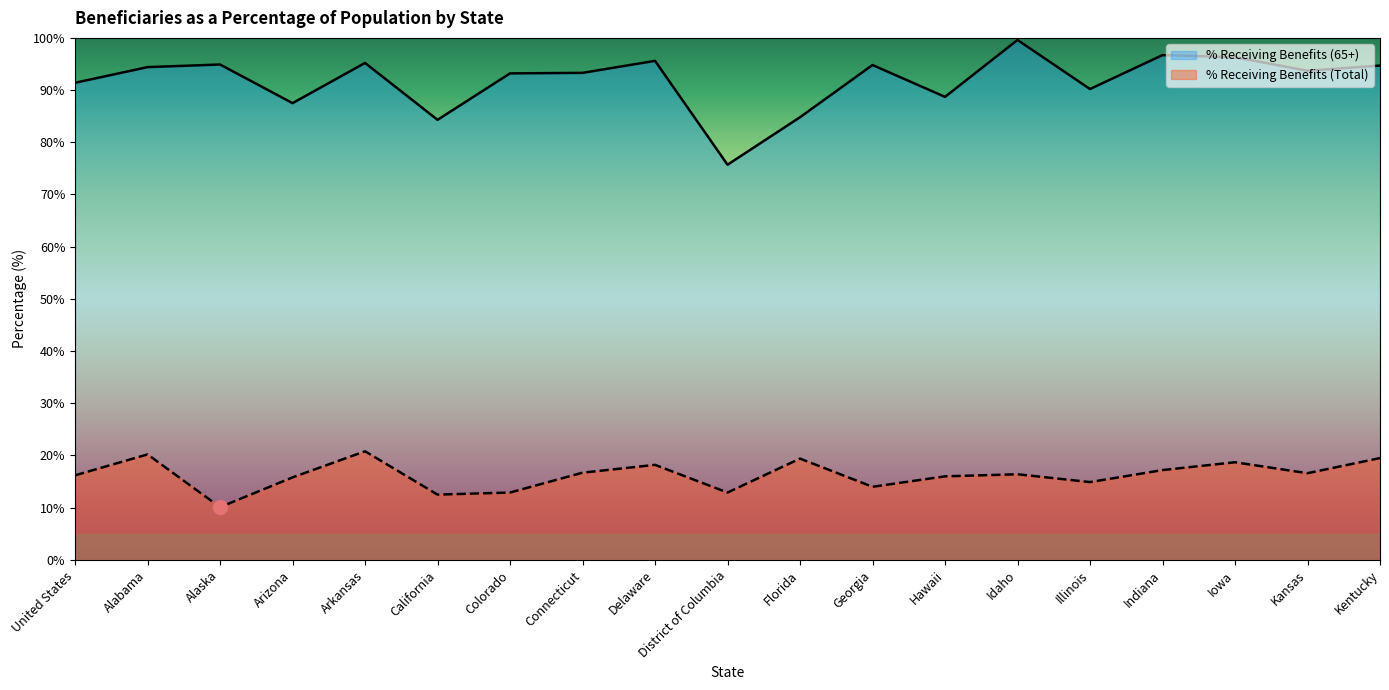

True or false: % Receiving Benefits (65+) has a value of 95.6 at Delaware.

True